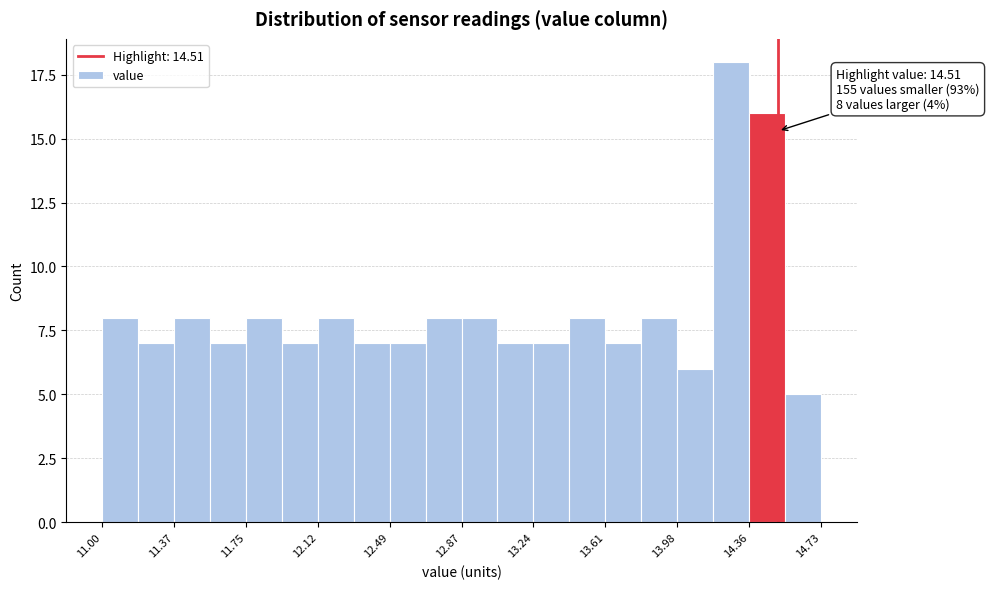

Around what value on the x-axis is the tallest bar? Give the approximate position of its centre, as read against the axis.

14.25